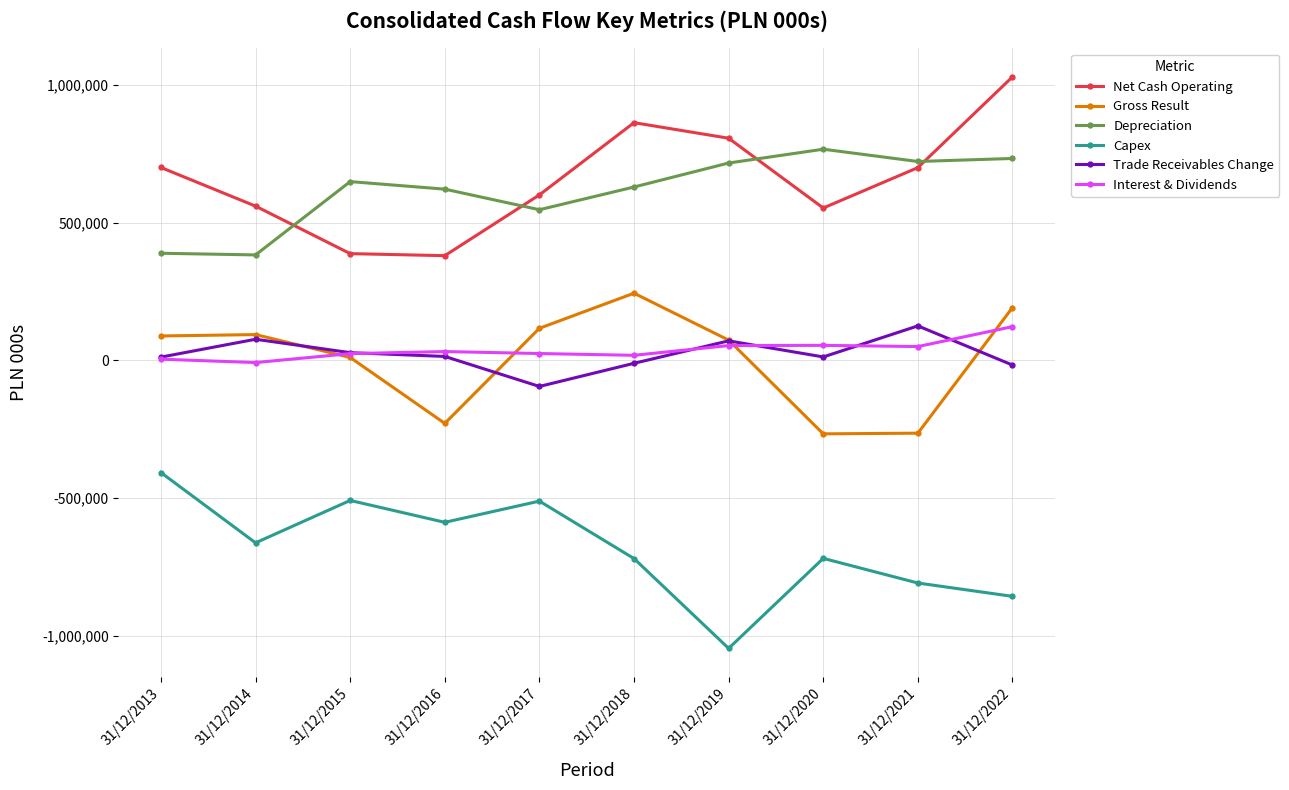

At which category does Net Cash Operating reach its first local peak?

31/12/2018